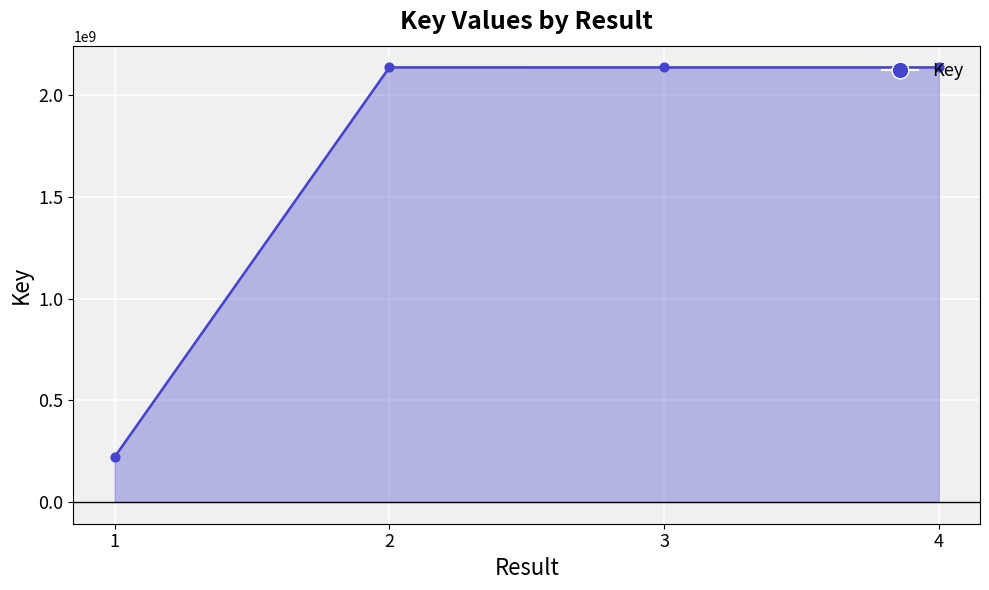

Approximately how many times larger is the value at 1 compared to 3?

0.1